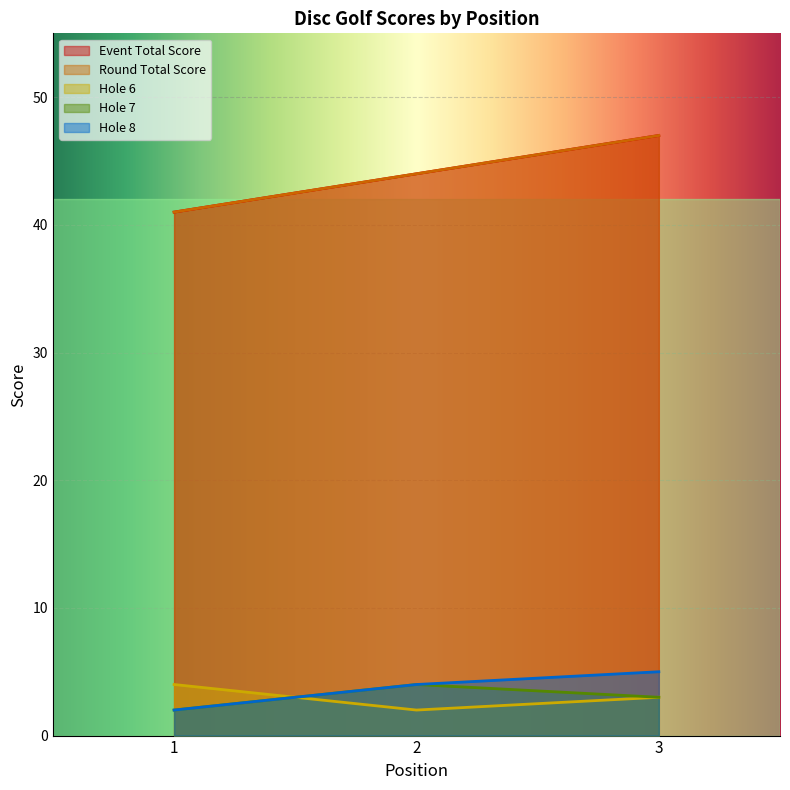

Reading right to left, list all the values displayed in this chart.

event_total_score: 47	44	41
round_total_score: 47	44	41
hole_6: 3	2	4
hole_7: 3	4	2
hole_8: 5	4	2